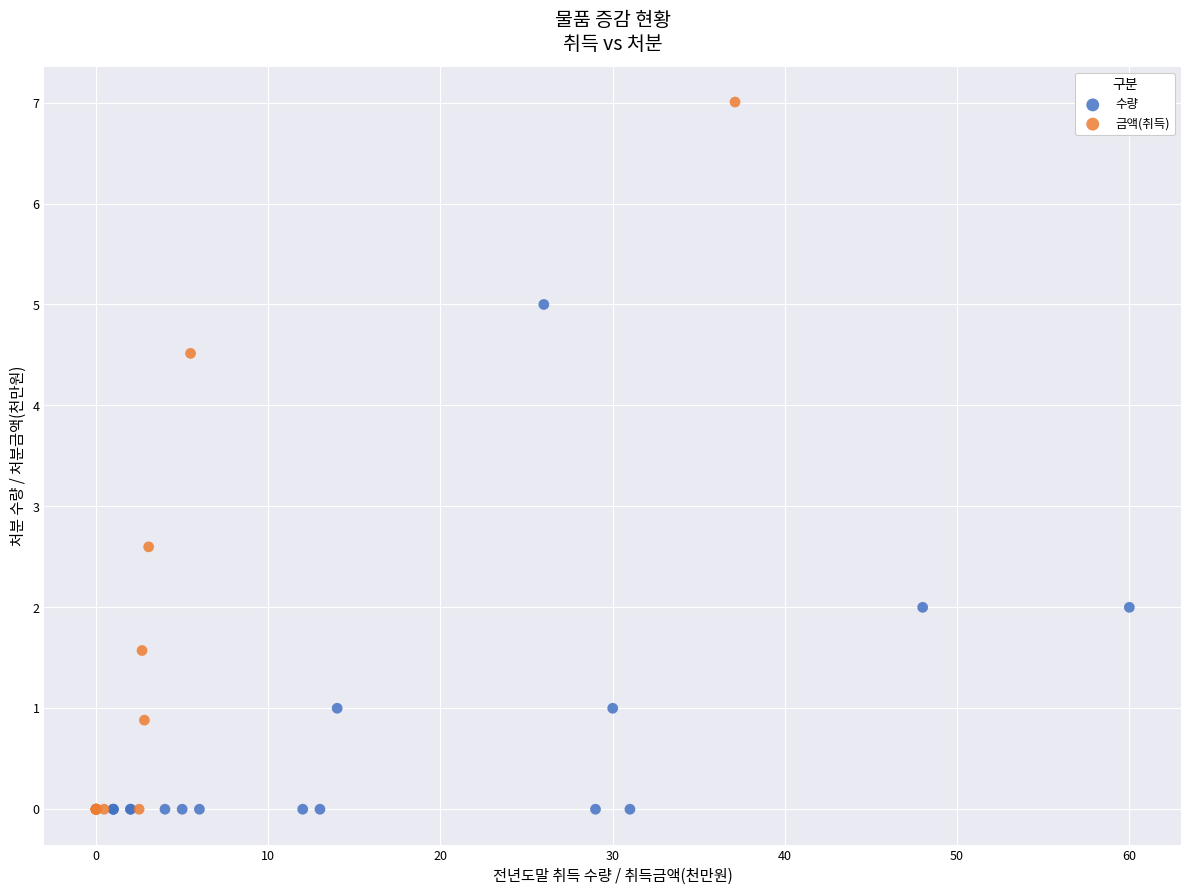

Which series reaches the maximum Y coordinate?

금액(취득)